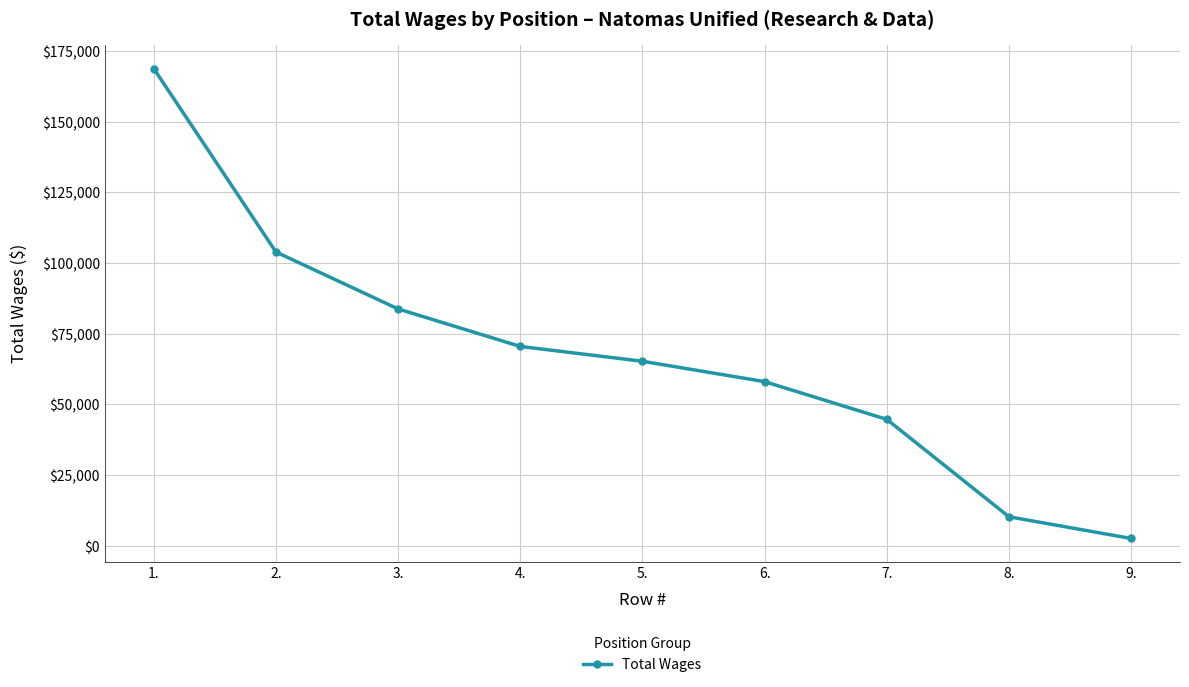

Does the chart display data point markers on the line(s)?

Yes